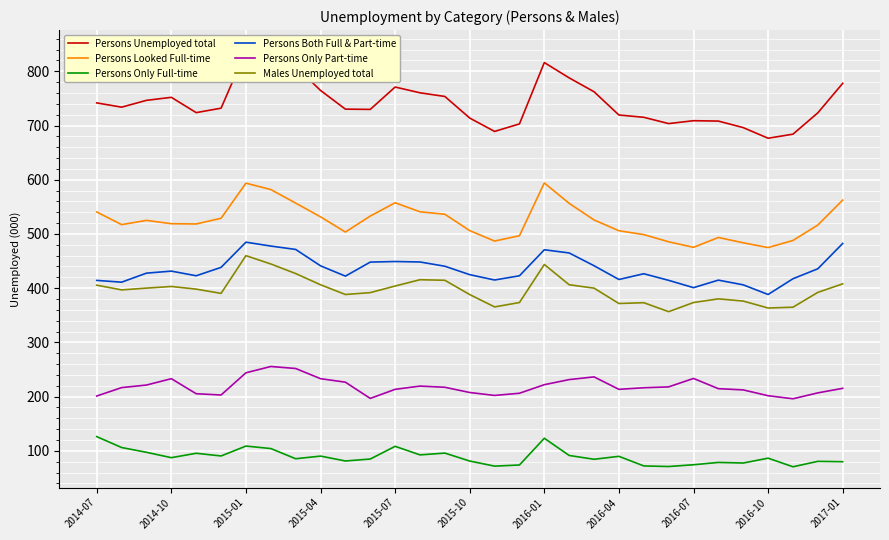

The value of Persons Both Full & Part-time at 2015-04 is 441.2. True or false?

True